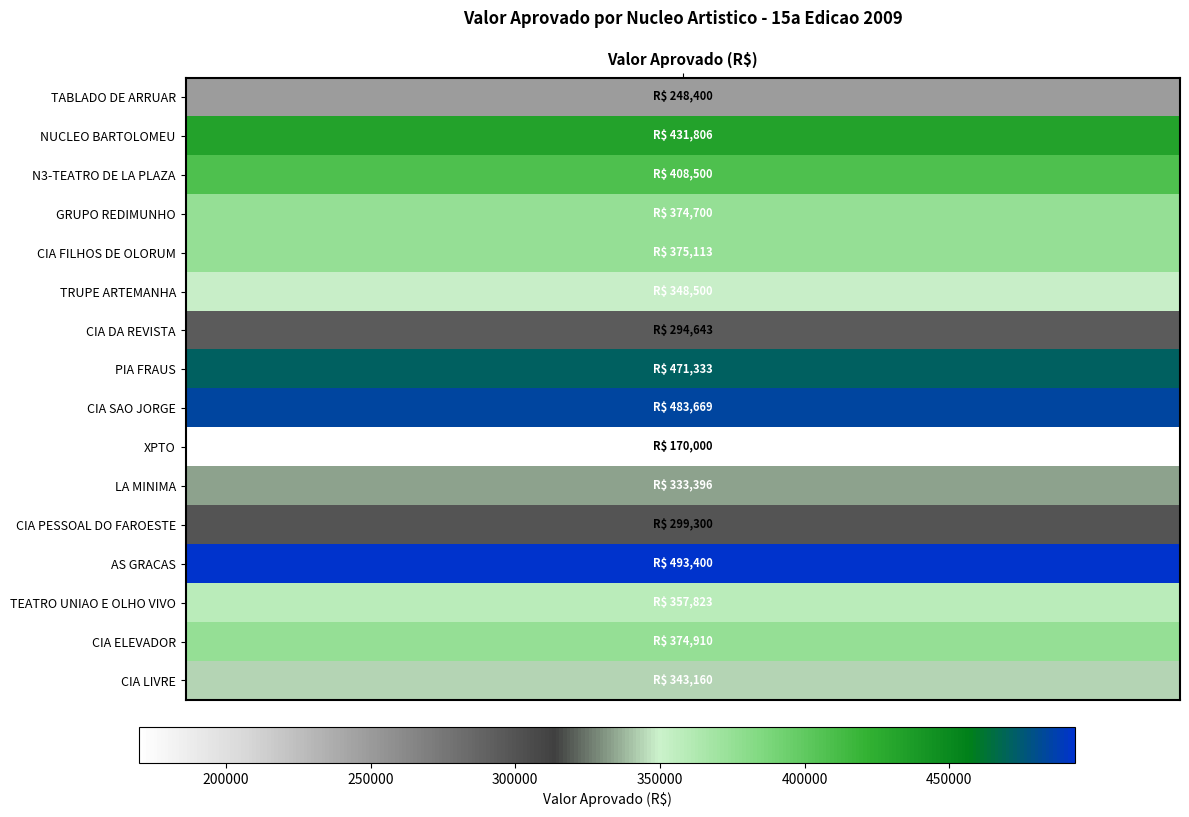

How many values exceed 374700?

7